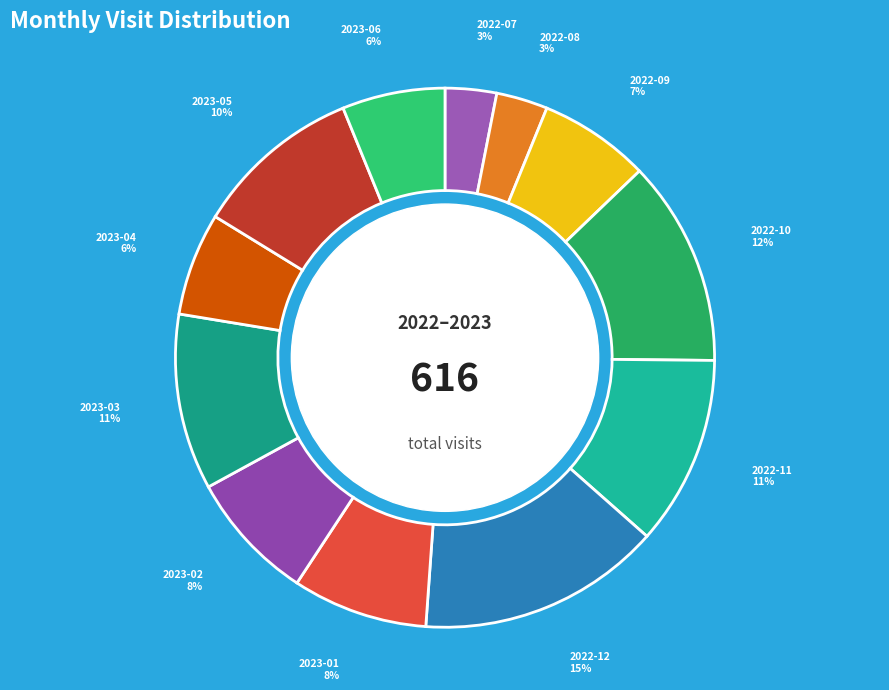

True or false: 2023-01 accounts for 8% of the total.

True